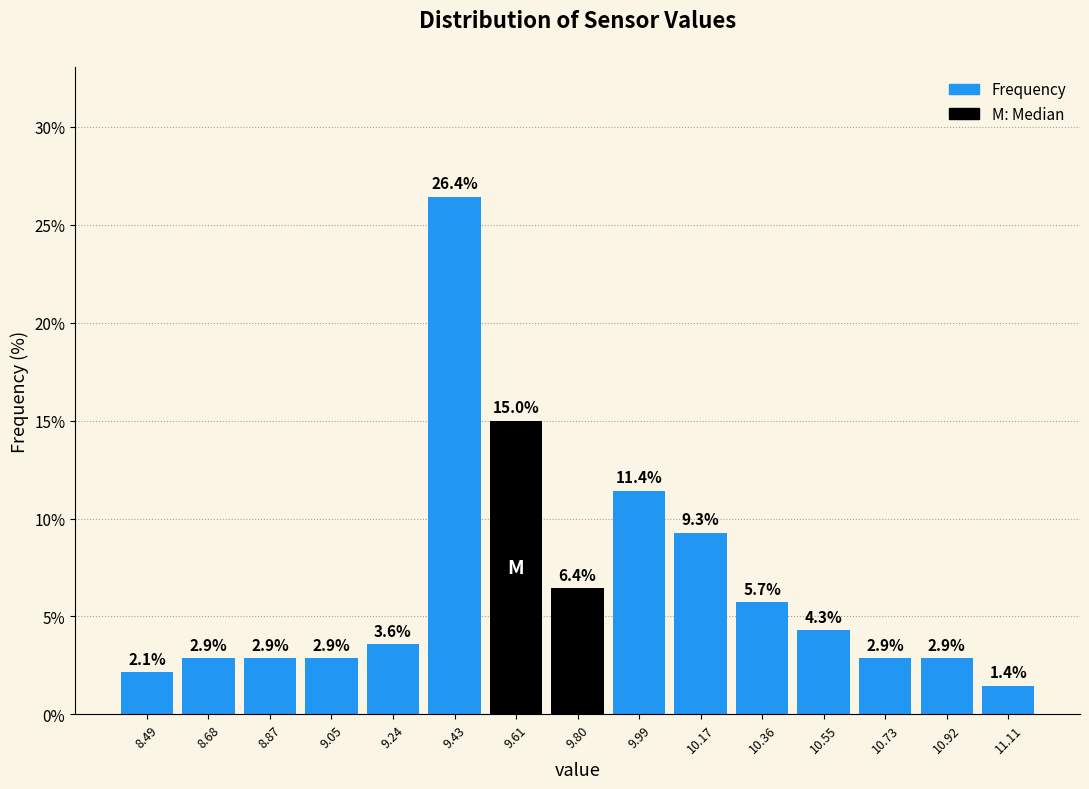

Over which range of the x-axis is the bar tallest?

9.34 to 9.52